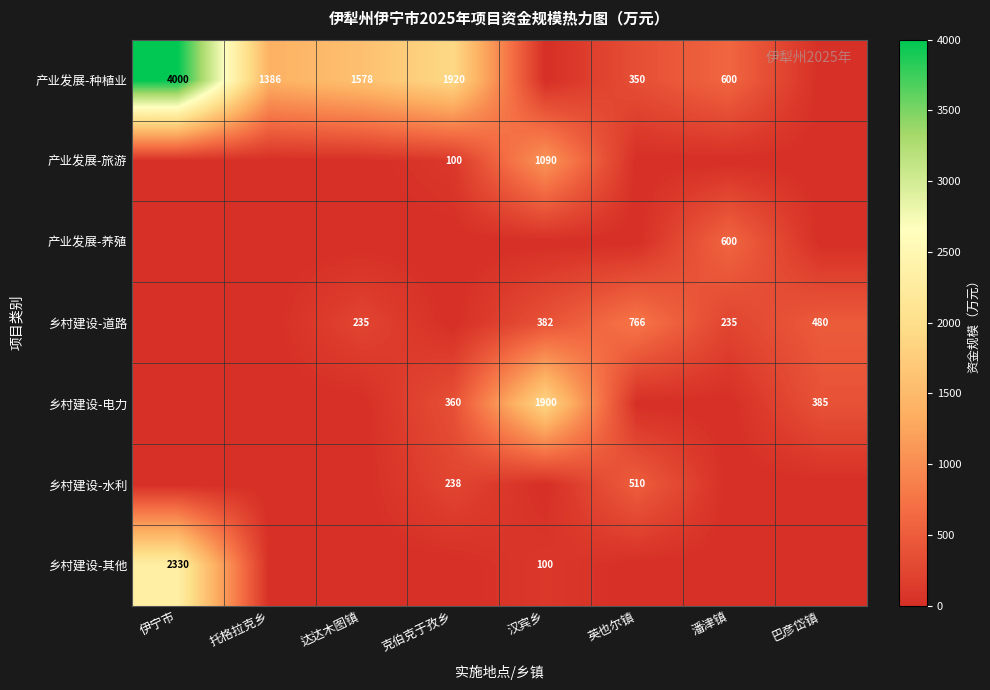

Is it true that 产业发展-养殖 equals 346 at 潘津镇?

False